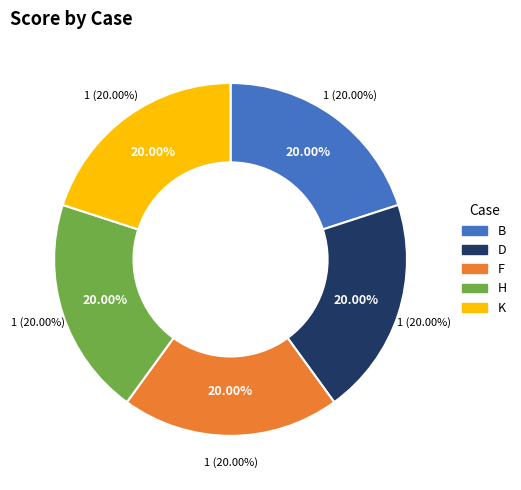

Which slice is the largest?

B